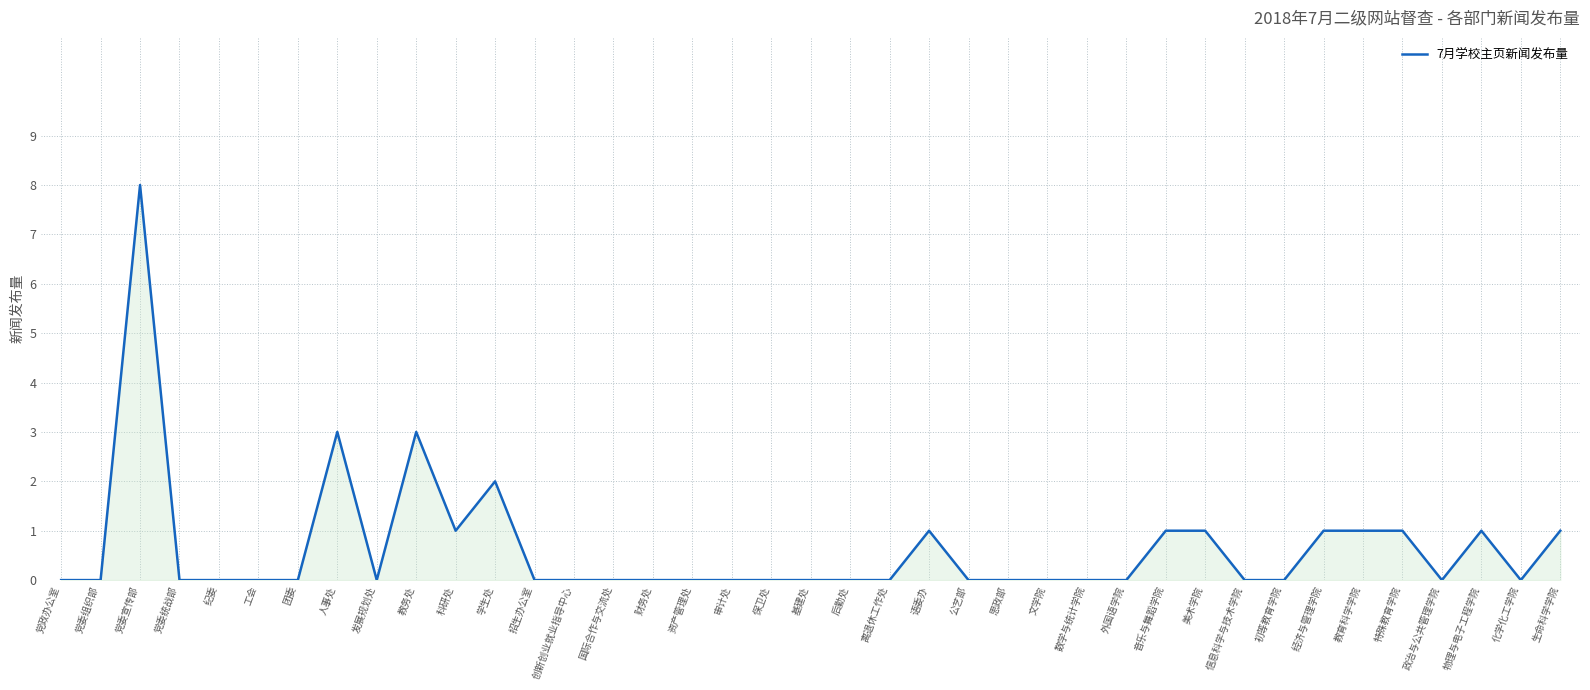

What position from the right is 思政部?

15